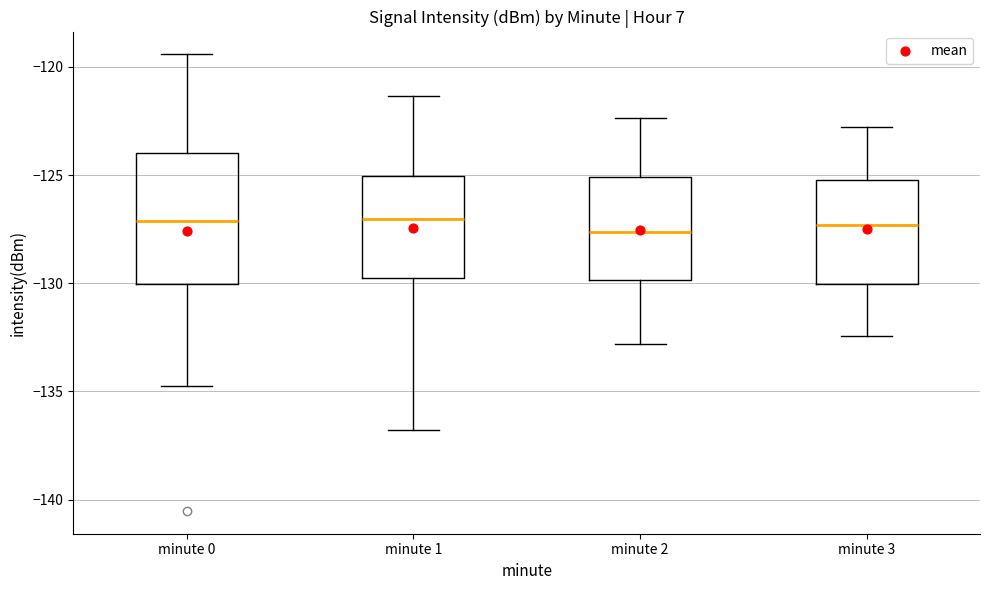

Reading left to right, transcribe this box plot: for each box, give where its median line is, the range the box spans, and where its two whiskers end, as read against the y-axis. The values are not printed on the chart, so give them approximately, as read against the axis.

minute 0: median -127.0, box -130.0 to -124.0, whiskers -134.5 to -119.5
minute 1: median -127.0, box -130.0 to -125.0, whiskers -137.0 to -121.5
minute 2: median -127.5, box -130.0 to -125.0, whiskers -133.0 to -122.5
minute 3: median -127.5, box -130.0 to -125.0, whiskers -132.5 to -123.0